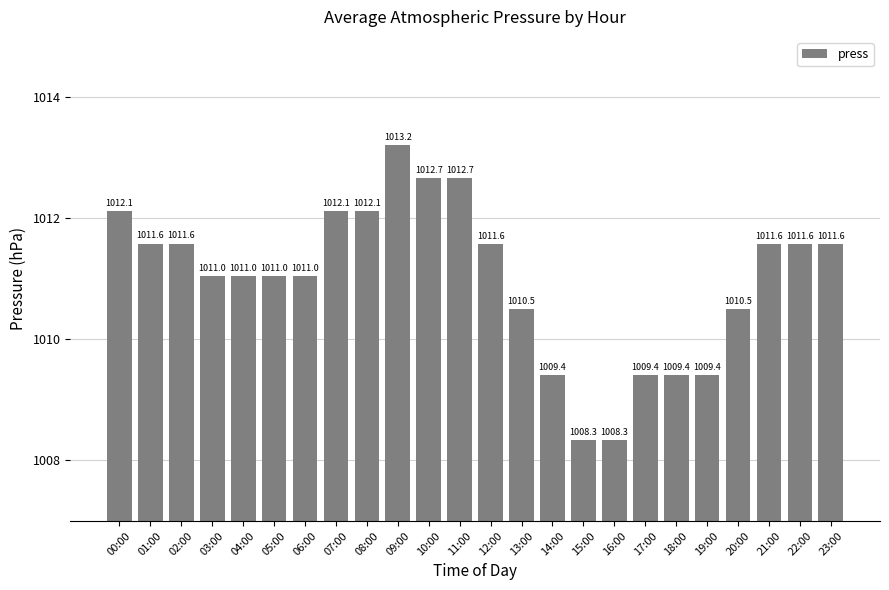

What is the label of the 1st bar from the left?

00:00